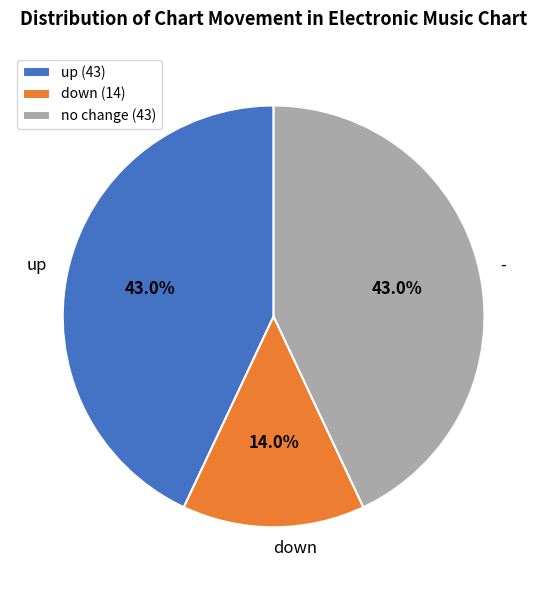

Is down the majority of the pie?

No